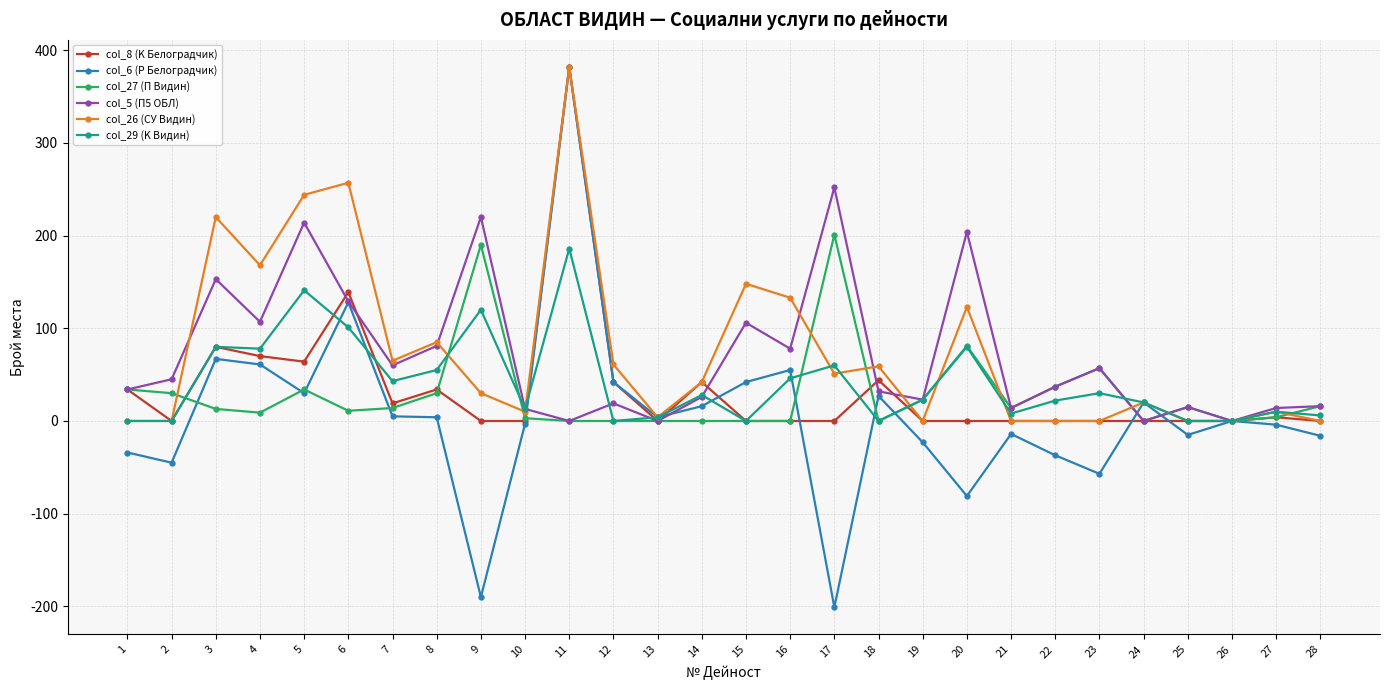

Which series has the widest spread of values?

col_6 (Р Белоградчик)